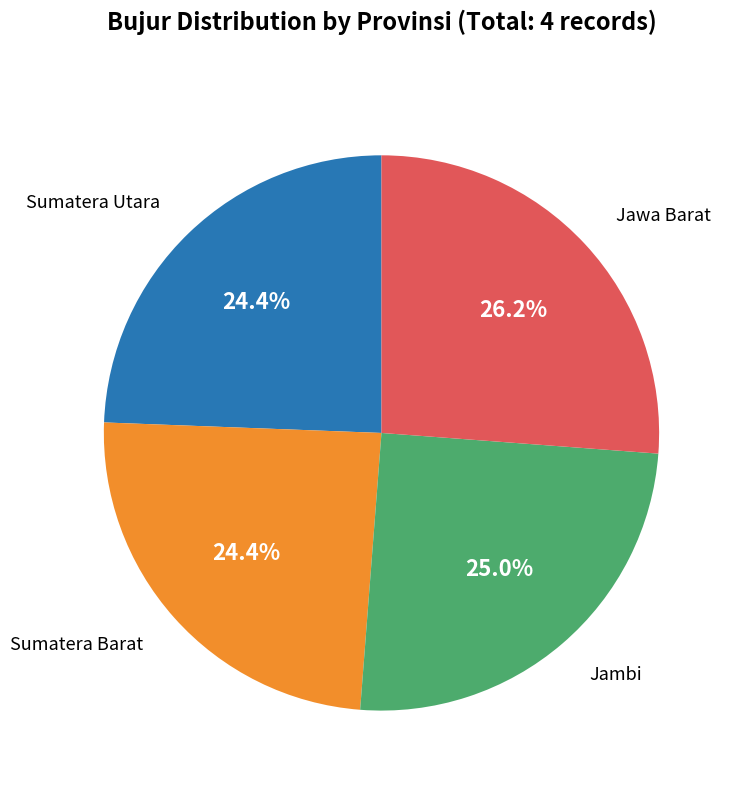

Is there a majority slice in this chart?

No